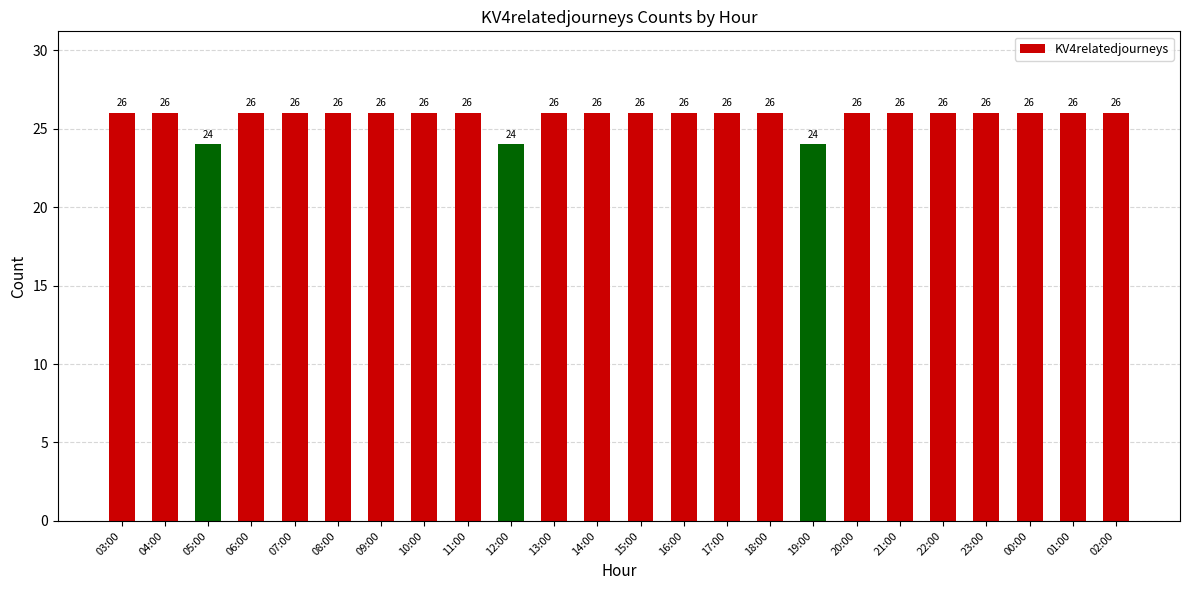

What is the ratio of the value at 03:00 to the value at 22:00?

1.0